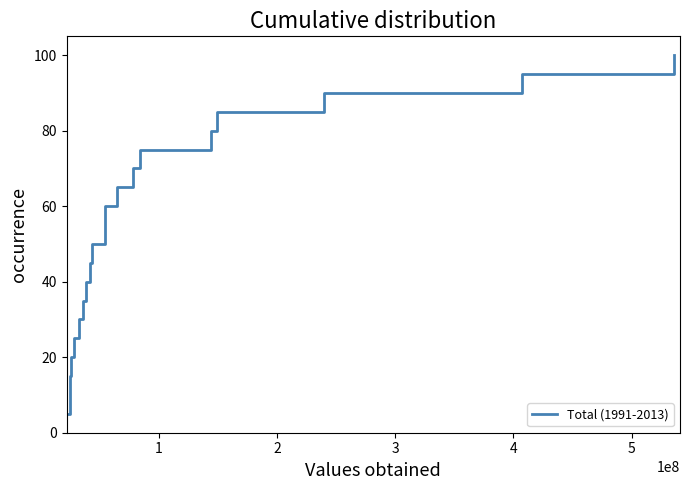

What is the difference between the maximum and minimum values?

95.0